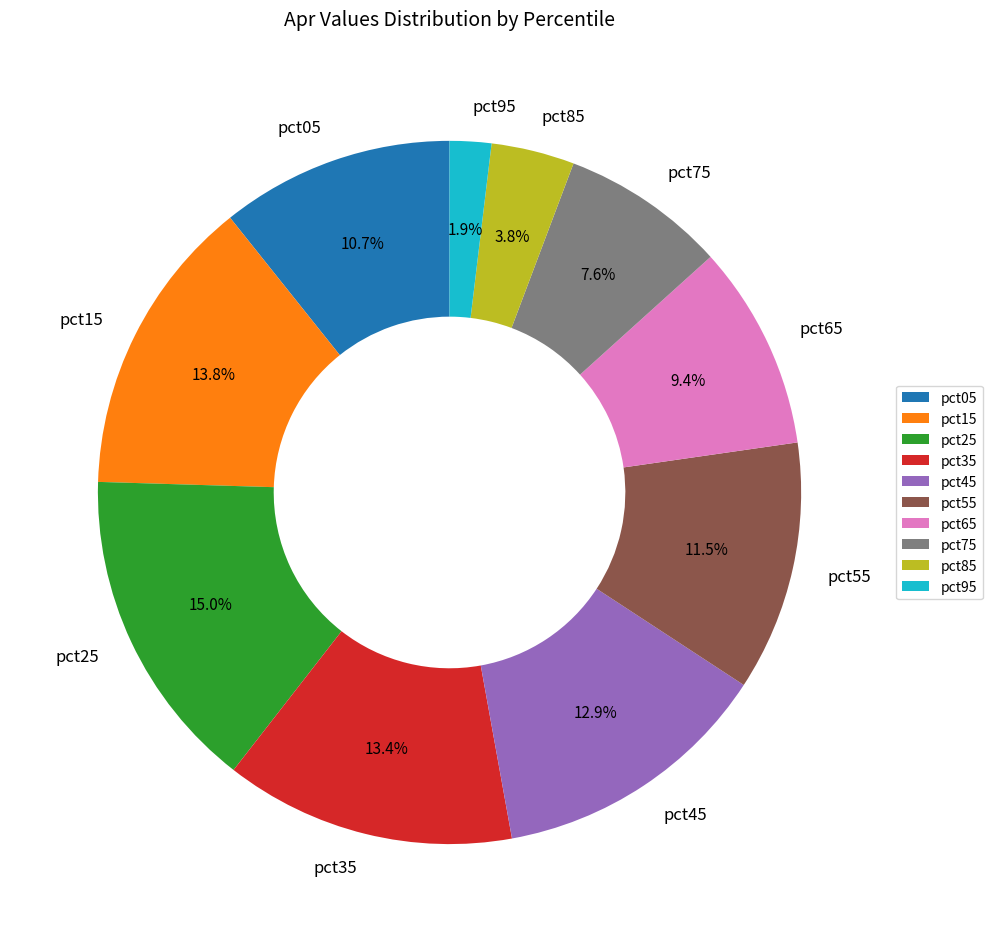

True or false: pct05 accounts for 23% of the total.

False